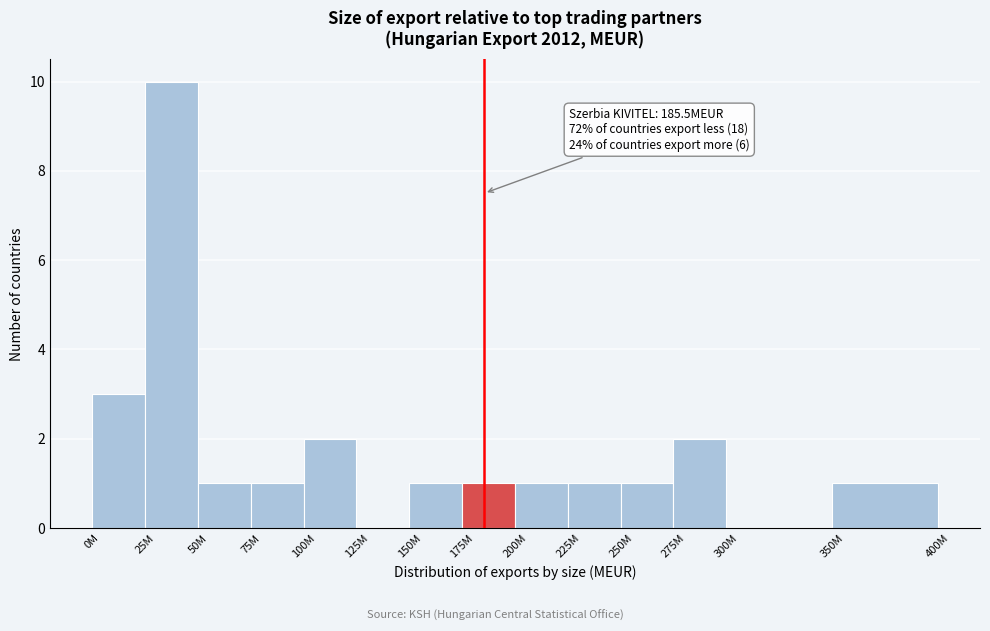

Reading left to right, what are all the values shown in this chart?

0M=3	25M=10	50M=1	75M=1	100M=2	125M=0	150M=1	175M=1	200M=1	225M=1	250M=1	275M=2	300M=0	350M=1